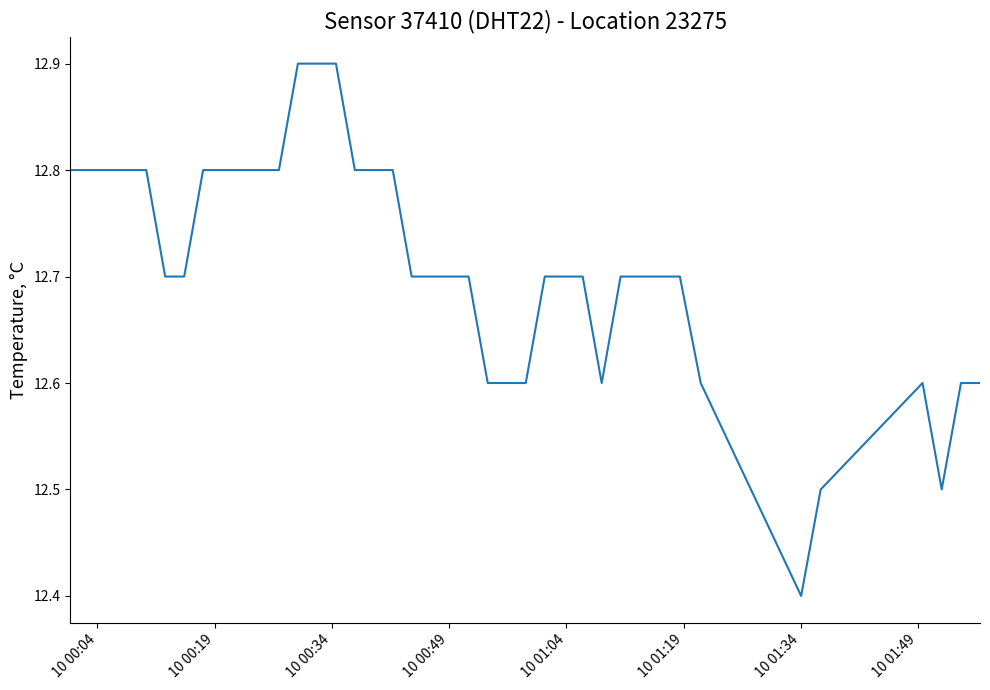

What is the greatest value displayed?

12.9